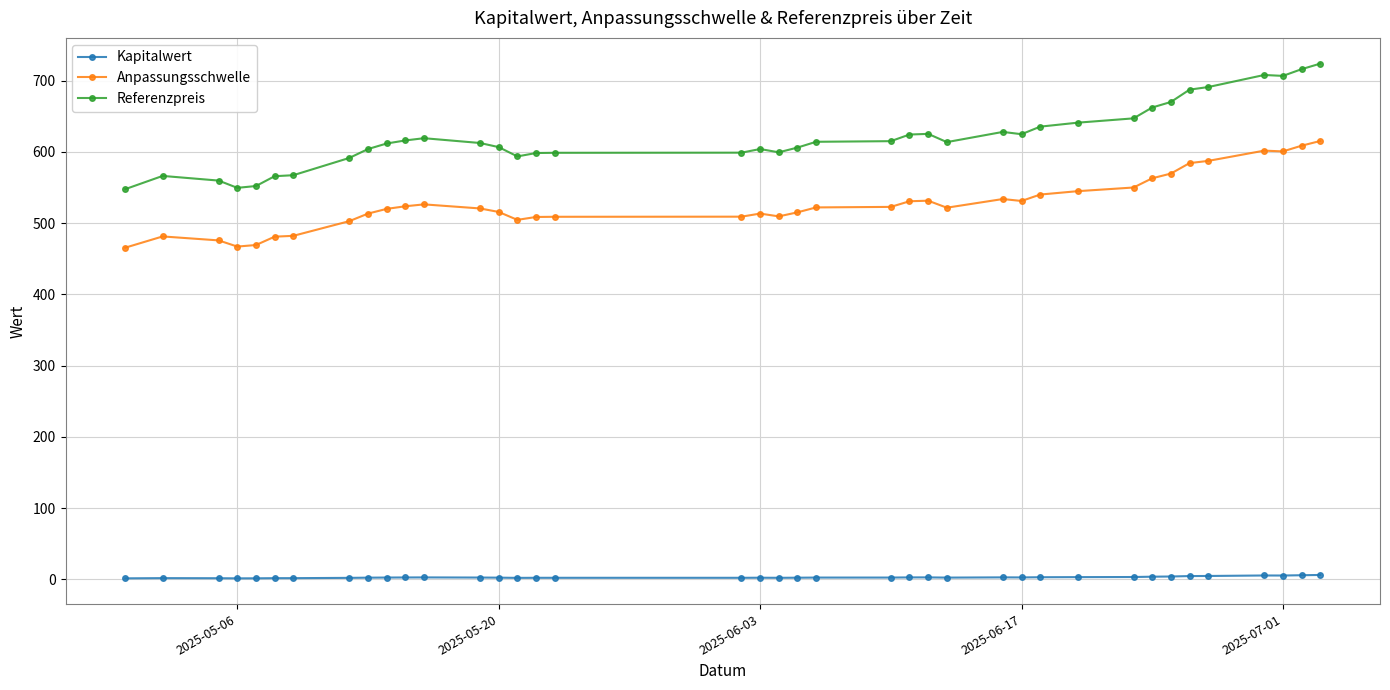

Rank the series by their maximum value, from lowest to highest.

Kapitalwert, Anpassungsschwelle, Referenzpreis